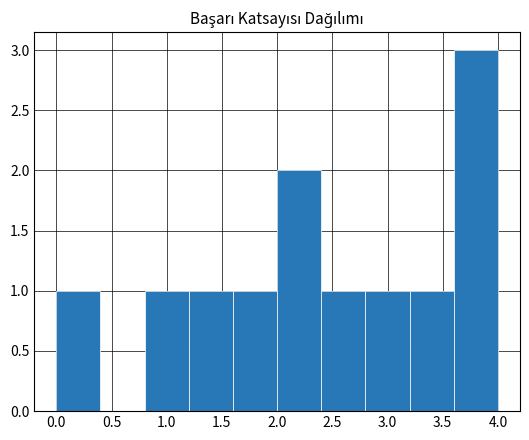

Reading left to right, list every bar in this chart as the range it spans on the x-axis followed by its height. The values are not printed on the chart, so give them approximately, as read against the axis.

0.0 to 0.4: 1
0.4 to 0.8: 0
0.8 to 1.2: 1
1.2 to 1.6: 1
1.6 to 2.0: 1
2.0 to 2.4: 2
2.4 to 2.8: 1
2.8 to 3.2: 1
3.2 to 3.6: 1
3.6 to 4.0: 3